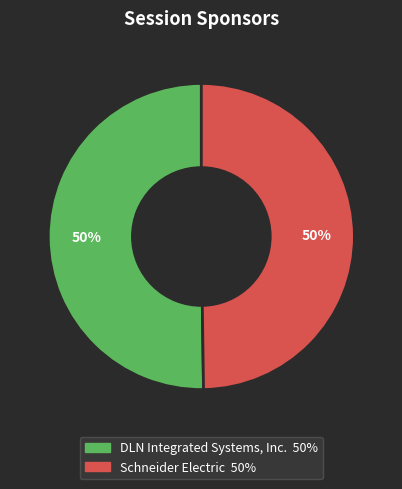

Approximately how many times larger is the value at Schneider Electric compared to DLN Integrated Systems, Inc.?

1.0